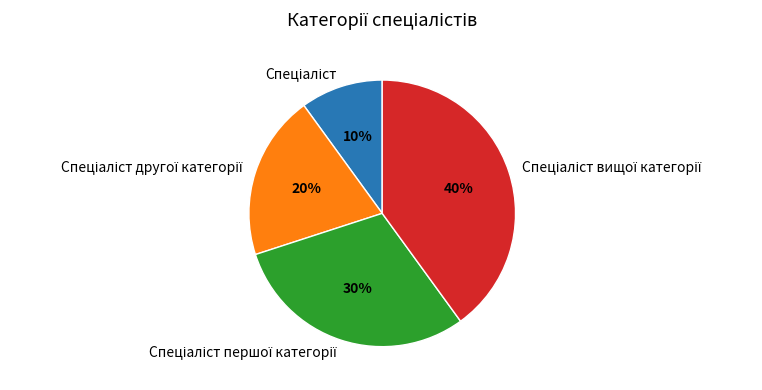

Is there a majority slice in this chart?

No